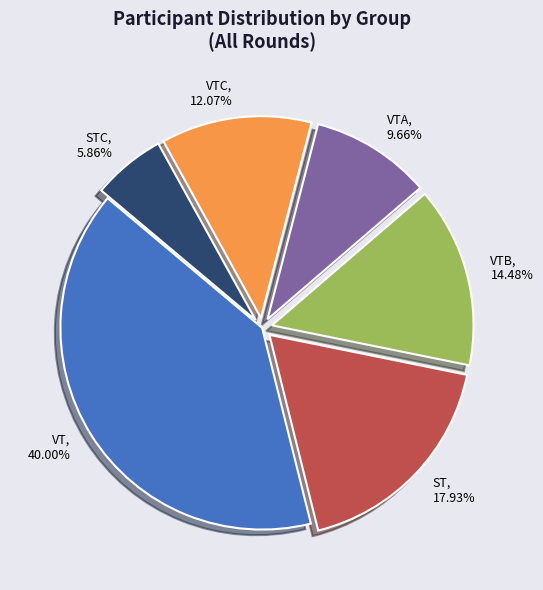

To the nearest percent, what is the average slice percentage?

17%